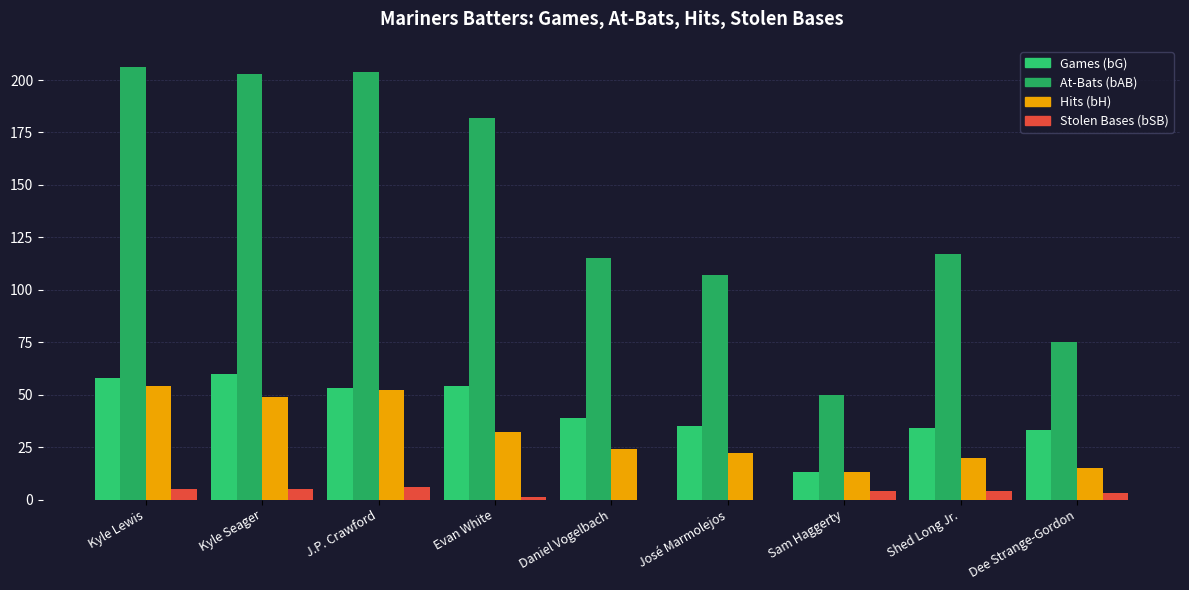

What is the total value across all series at José Marmolejos?

164